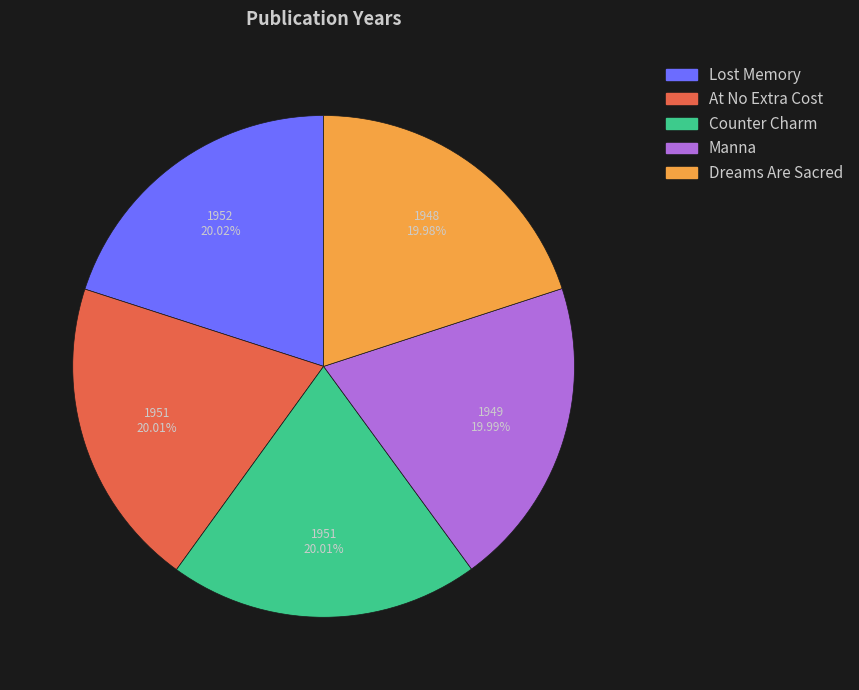

Does Dreams Are Sacred account for over 50% of the chart?

No